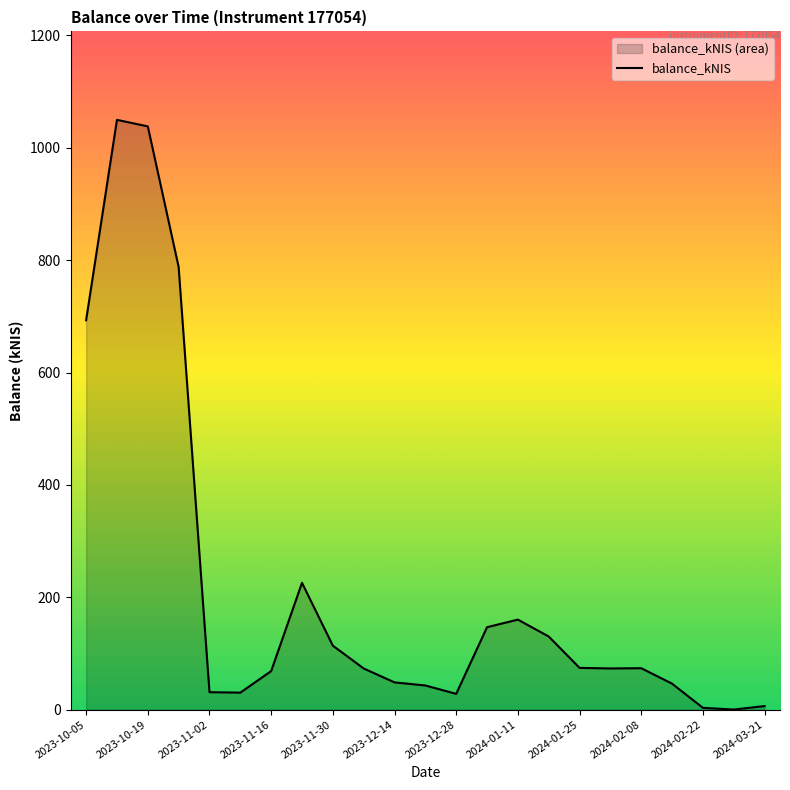

What is the difference between the maximum and minimum values?

1049.8